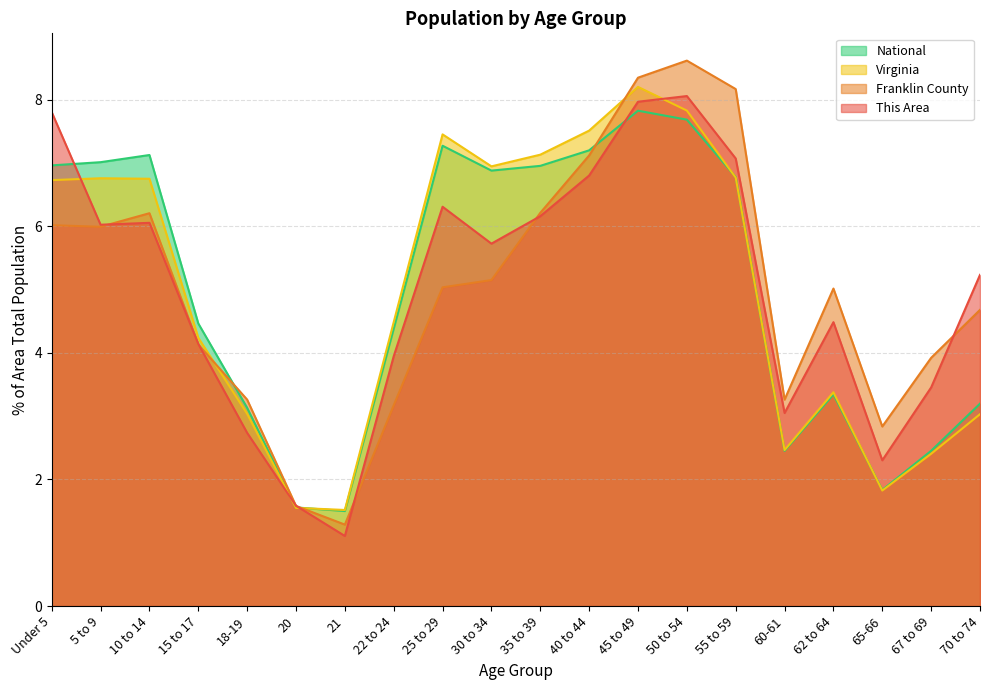

Rank the series at 10 to 14 from lowest to highest value.

This Area, Franklin County, Virginia, National